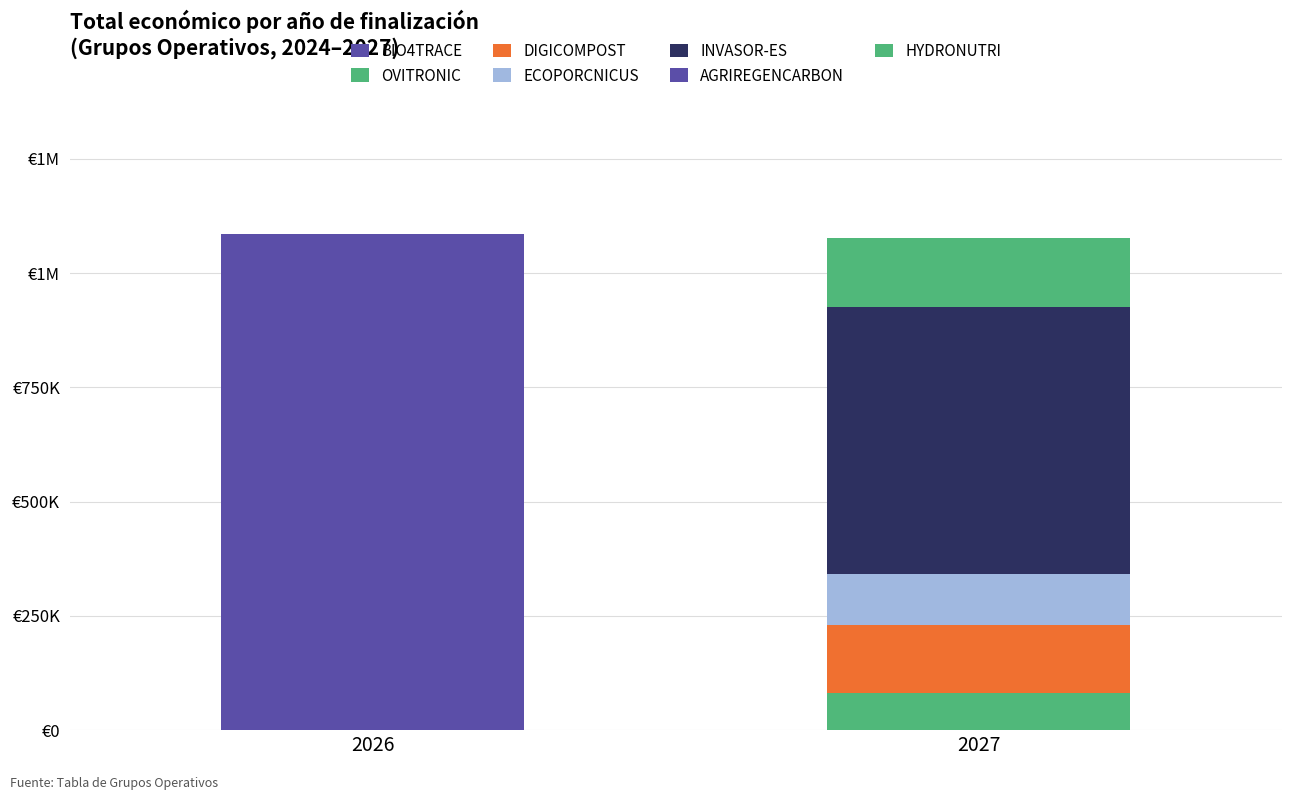

Does the chart contain stacked bars?

Yes